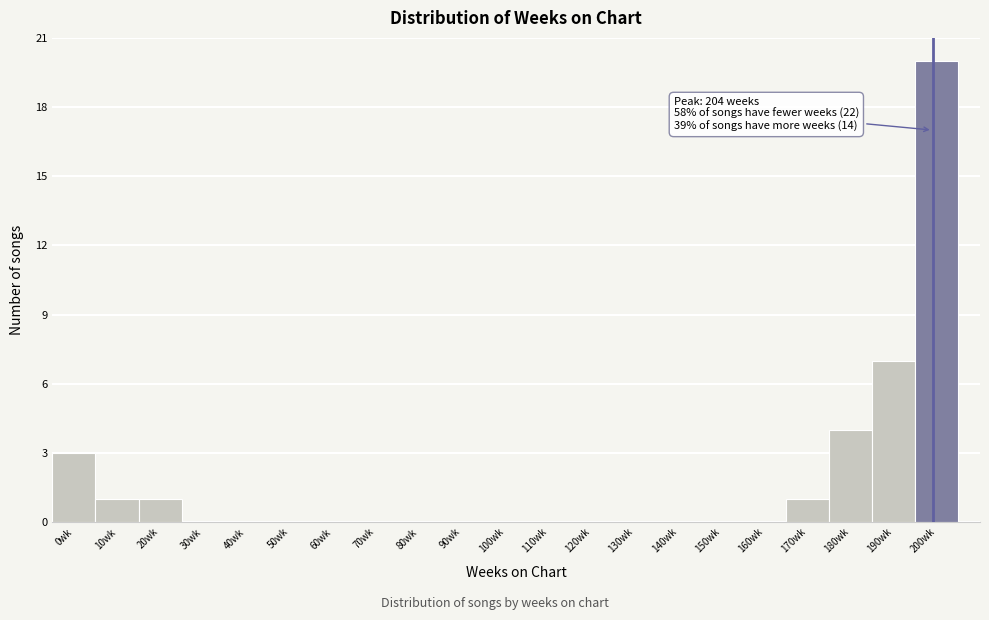

Reading left to right, transcribe all the data shown in this chart.

0wk=3	10wk=1	20wk=1	30wk=0	40wk=0	50wk=0	60wk=0	70wk=0	80wk=0	90wk=0	100wk=0	110wk=0	120wk=0	130wk=0	140wk=0	150wk=0	160wk=0	170wk=1	180wk=4	190wk=7	200wk=20